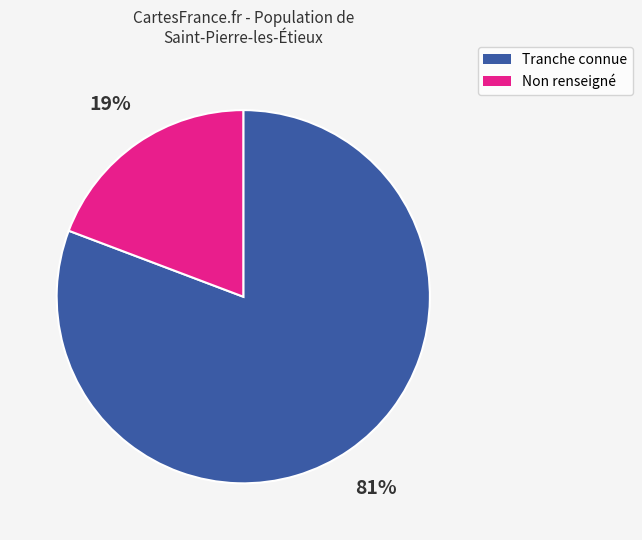

Does any single category account for the majority?

Yes